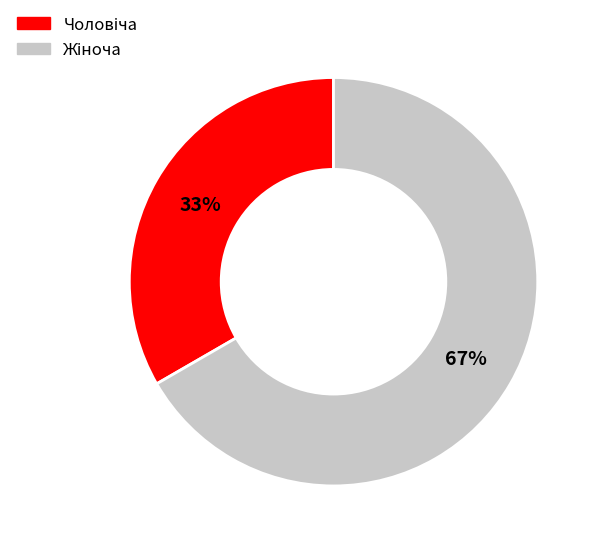

Does any single category account for the majority?

Yes